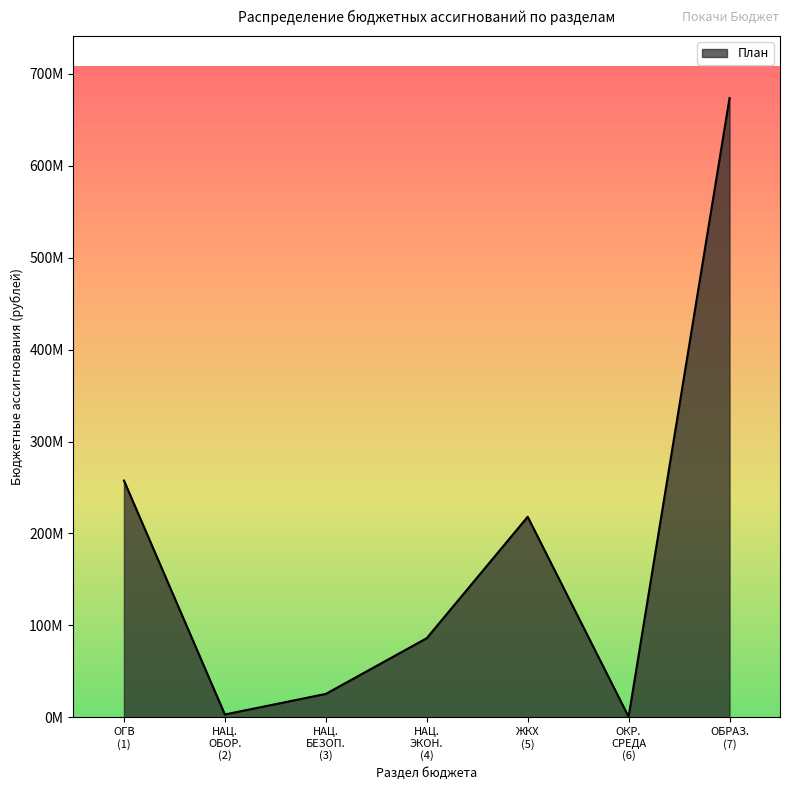

Rank the categories by value from lowest to highest.

ОКР. СРЕДА (6), НАЦ. ОБОР. (2), НАЦ. БЕЗОП. (3), НАЦ. ЭКОН. (4), ЖКХ (5), ОГВ (1), ОБРАЗ. (7)